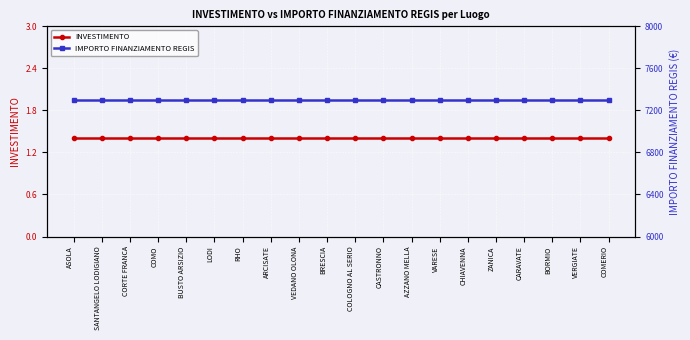

What is the label of the 18th point from the left?

BORMIO